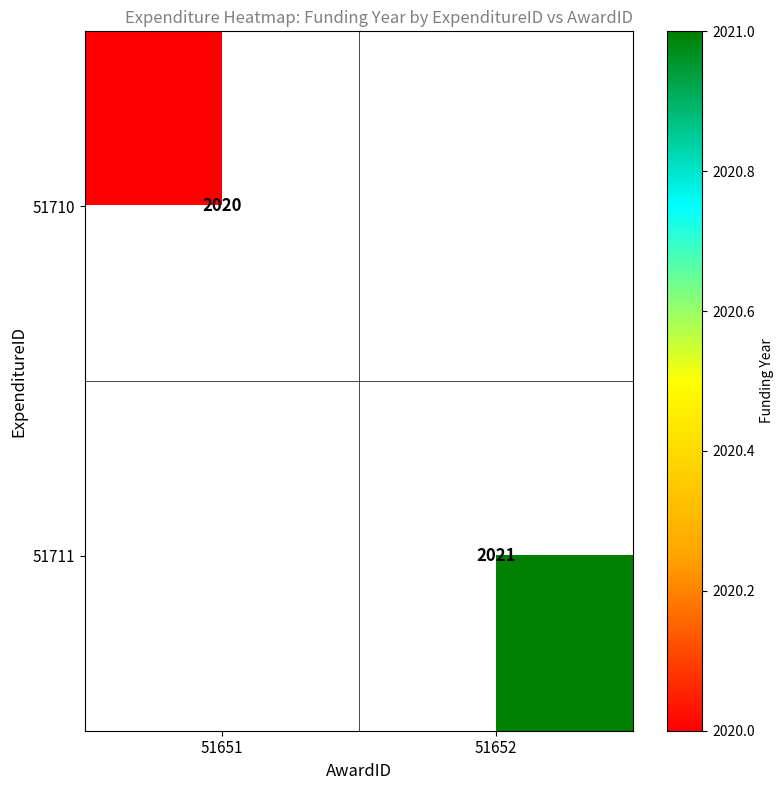

The 51711 series shows 2896 at 51652. True or false?

False